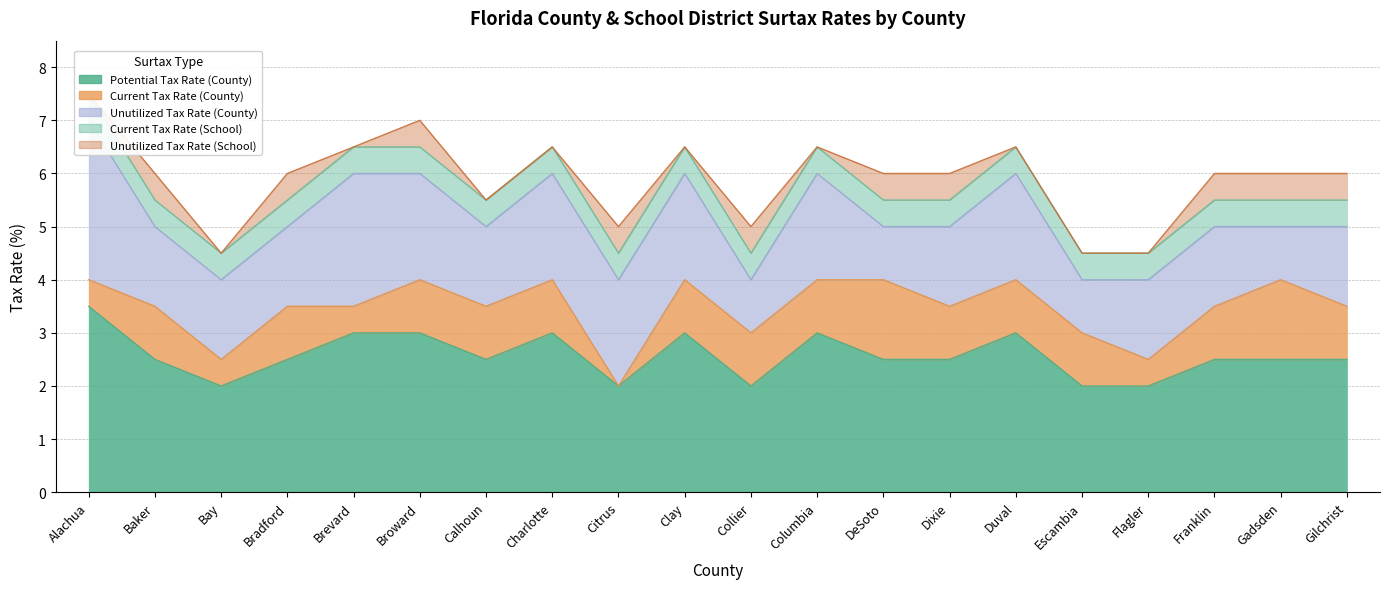

What is the value of the Current Tax Rate (County) point at the 13th from the left?

1.5